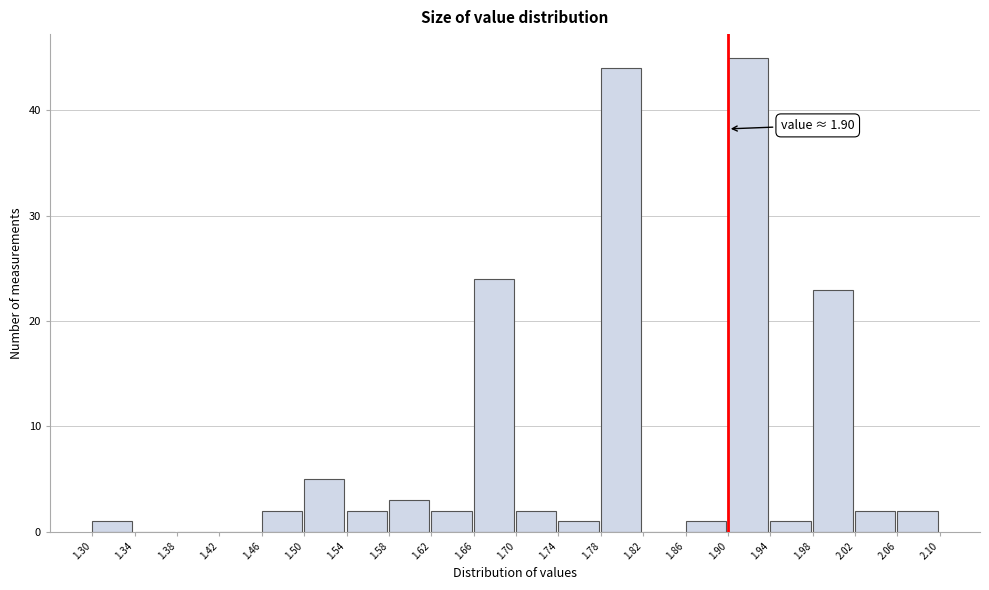

Over which range of the x-axis is the bar tallest?

1.90 to 1.94